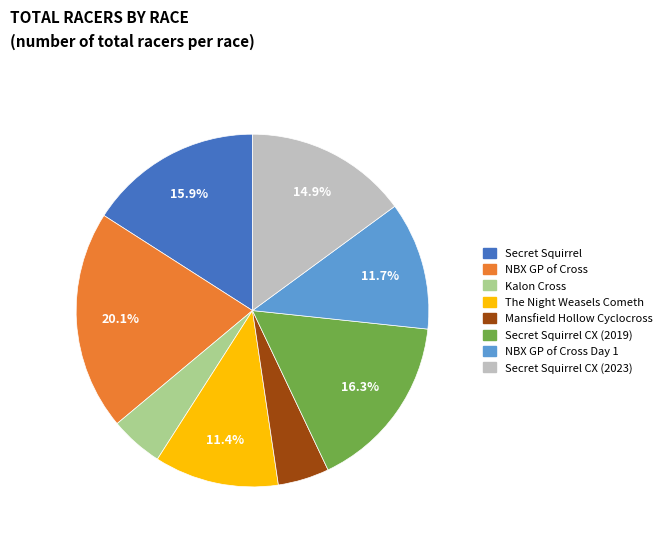

Is there a majority slice in this chart?

No